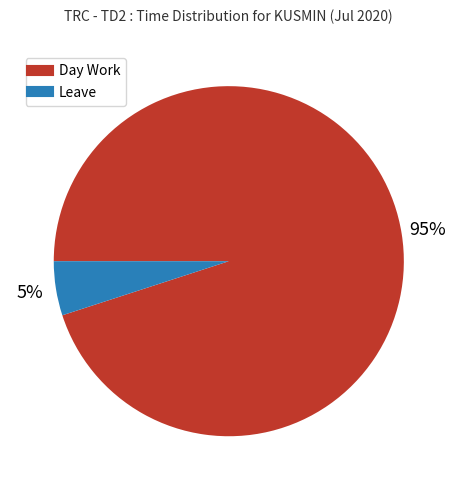

To the nearest percent, what portion does Day Work represent?

95%